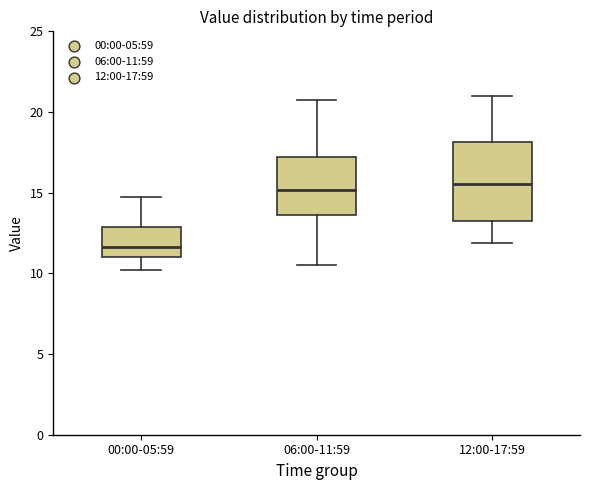

Where is the lower edge of the box for 00:00-05:59 on the y-axis? The values are not printed on the chart, so give them approximately, as read against the axis.

11.0